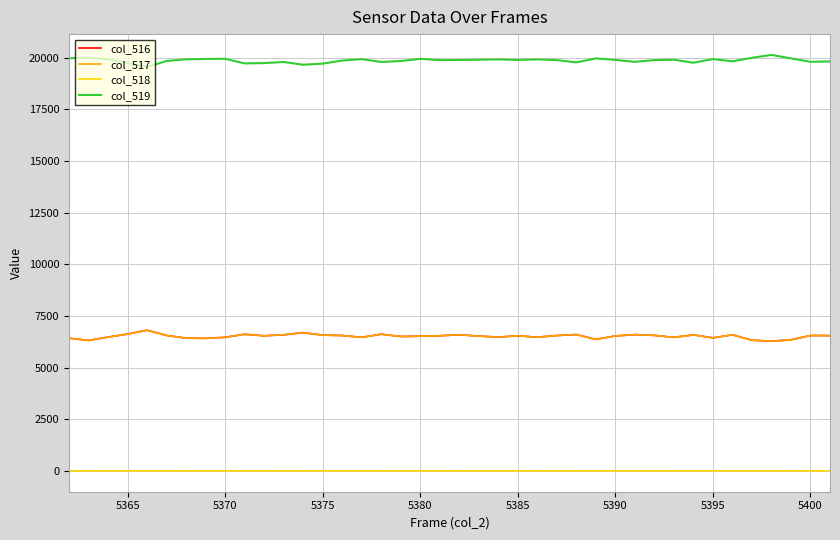

True or false: col_518 and col_517 intersect in this chart.

False